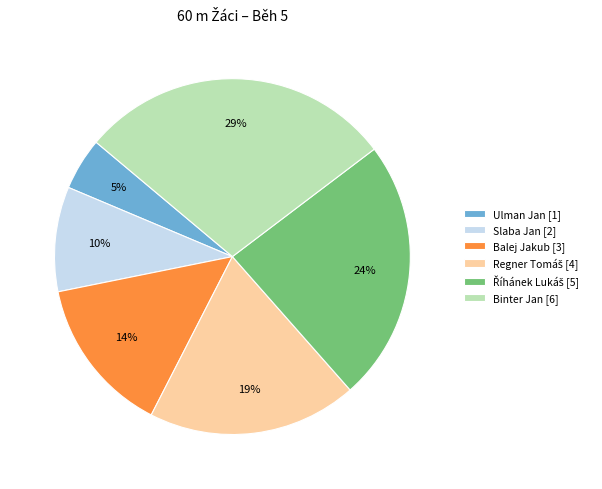

Is there any slice that represents more than half of the pie?

No